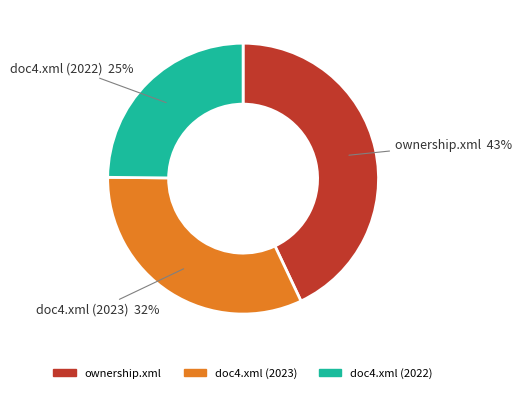

How many slices are in this pie chart?

3